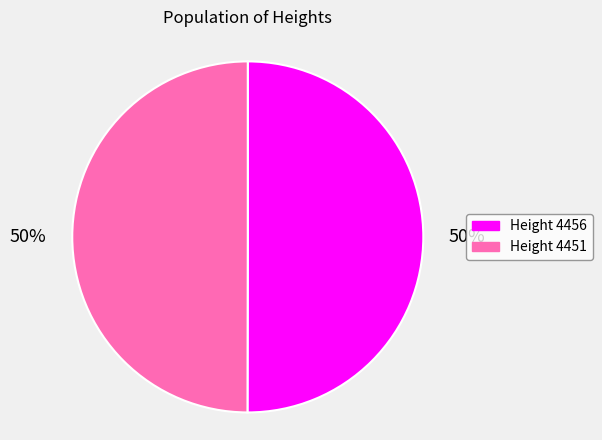

To the nearest percent, what is the average slice percentage?

50%